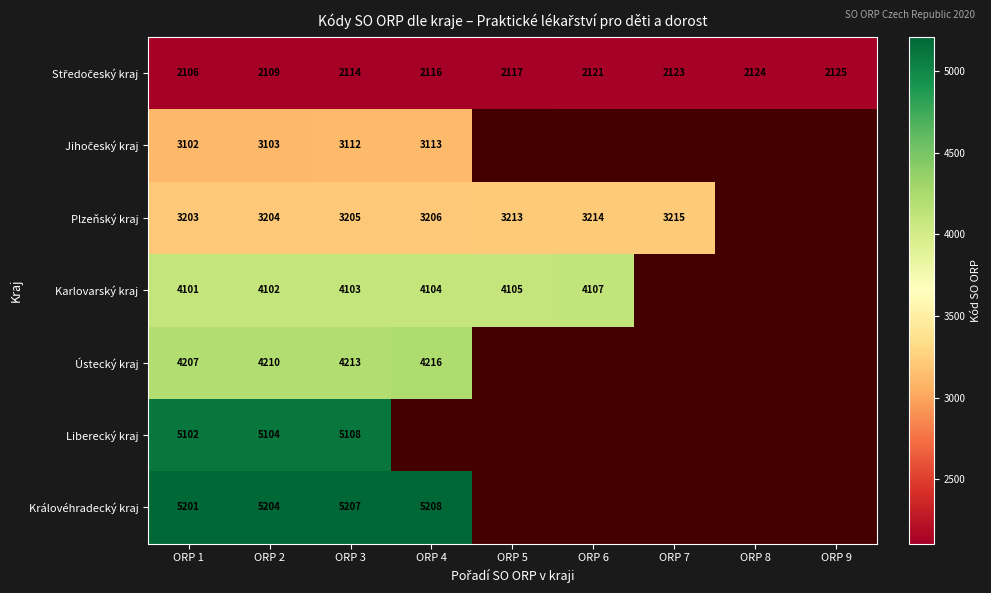

Count the number of categories in the chart.

9